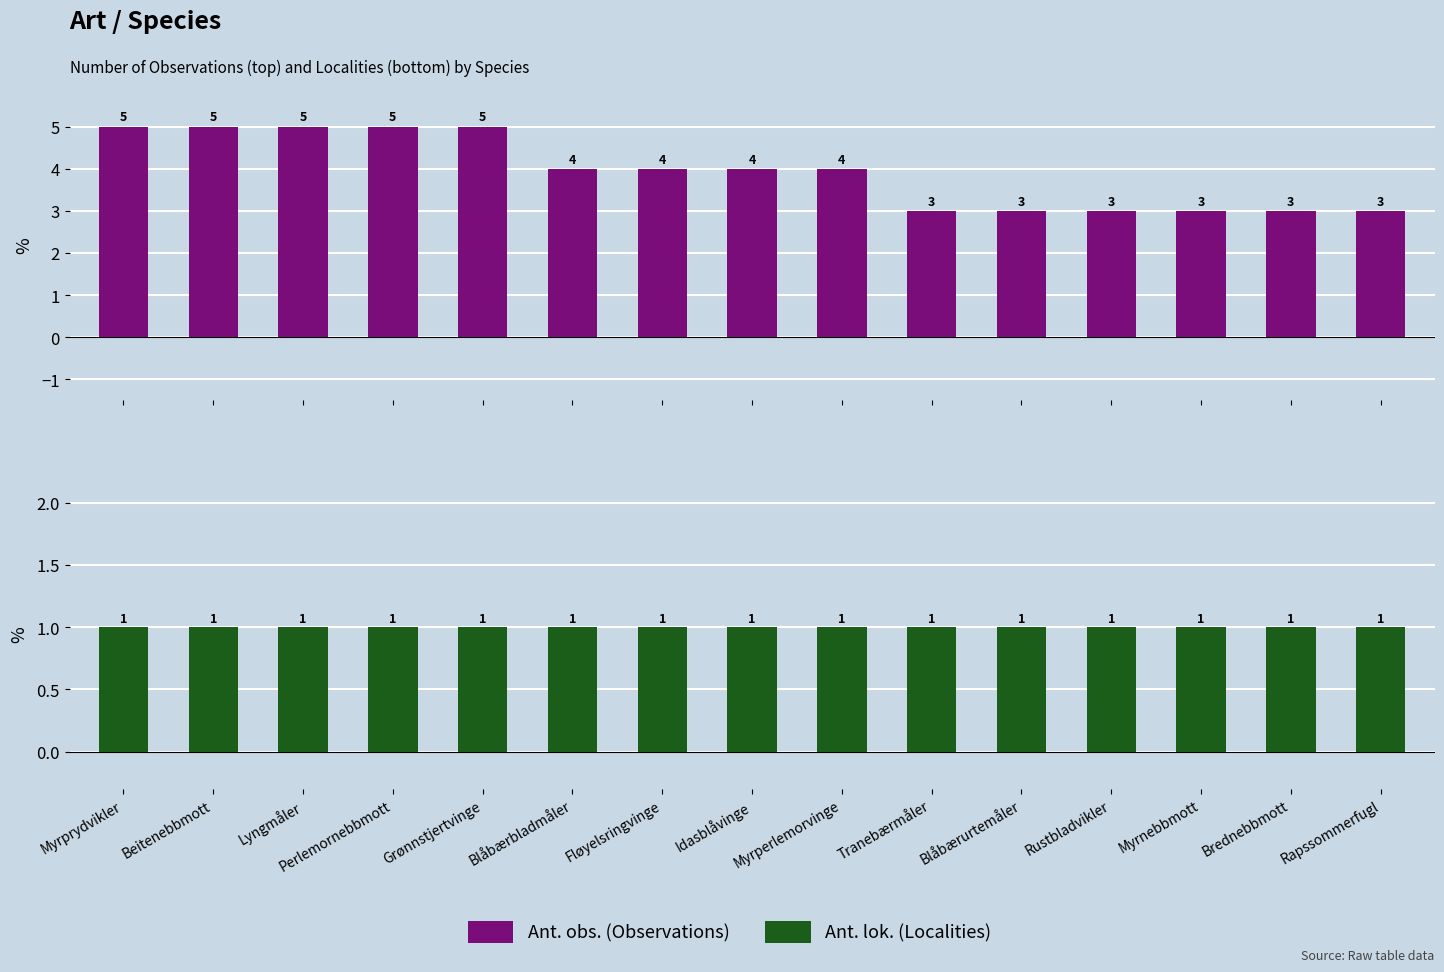

How many values in the Ant. obs. series are below 4?

6